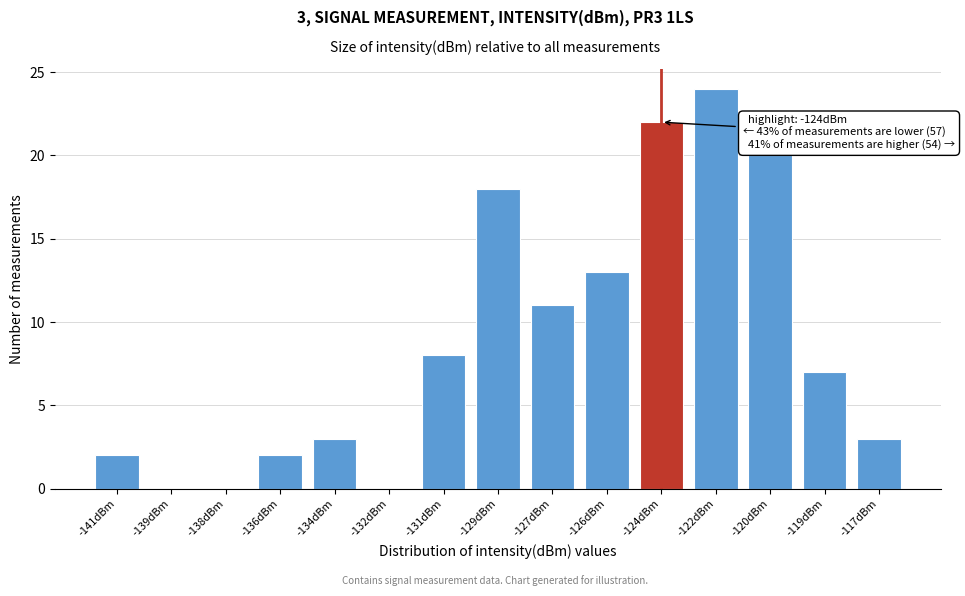

Reading left to right, what are all the values shown in this chart?

-141dBm=2	-139dBm=0	-138dBm=0	-136dBm=2	-134dBm=3	-132dBm=0	-131dBm=8	-129dBm=18	-127dBm=11	-126dBm=13	-124dBm=22	-122dBm=24	-120dBm=20	-119dBm=7	-117dBm=3